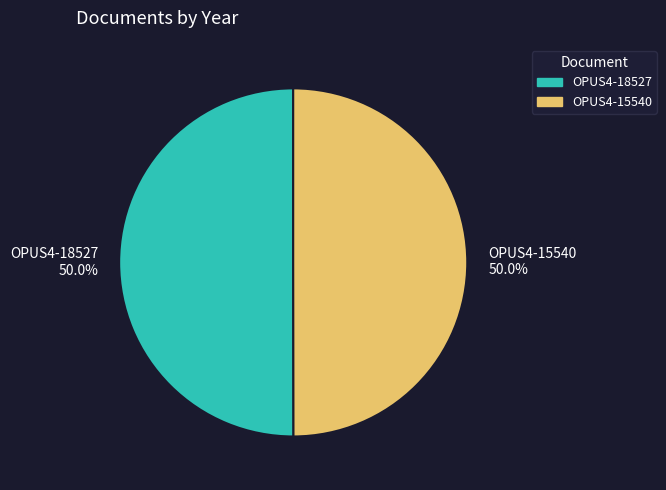

Do OPUS4-18527 and OPUS4-15540 together represent more than half of the pie?

Yes